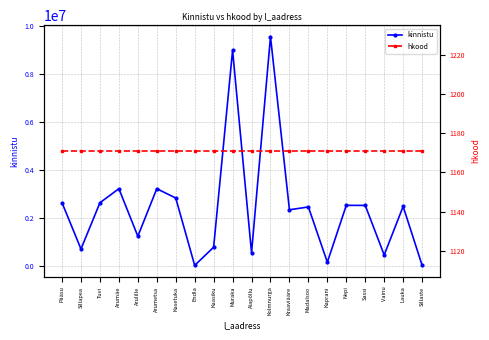

What is the total value across all series at Muraka?

8985621